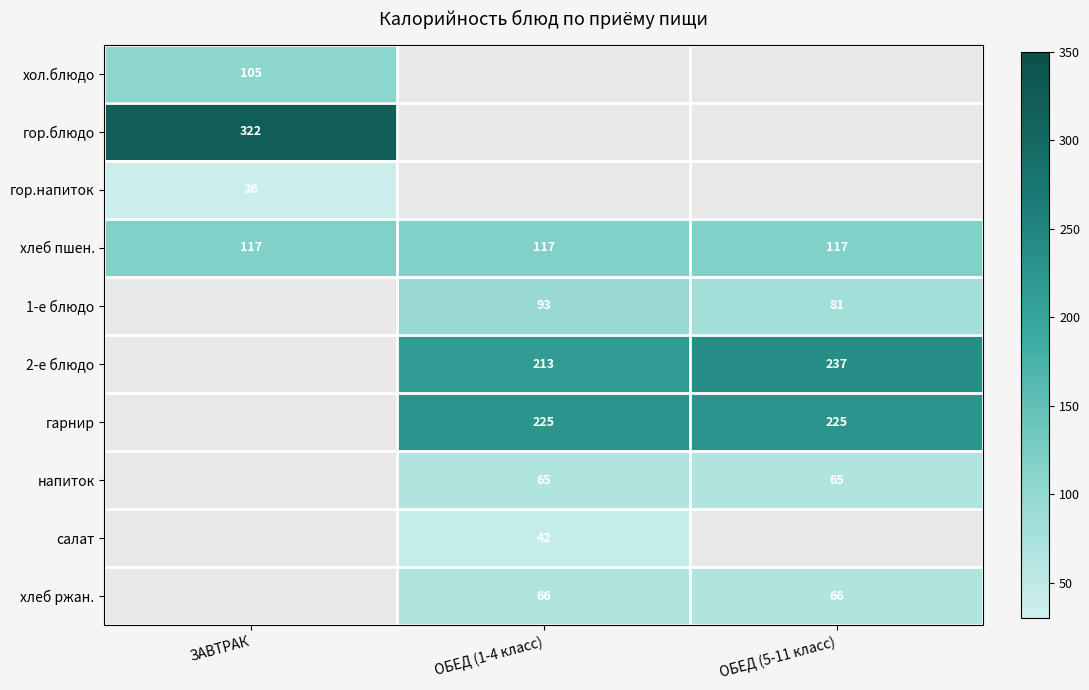

Count the number of categories in the chart.

3